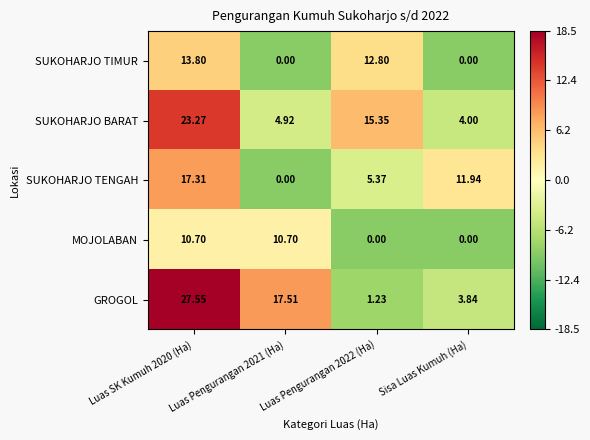

What is the maximum value shown in the chart?

27.6